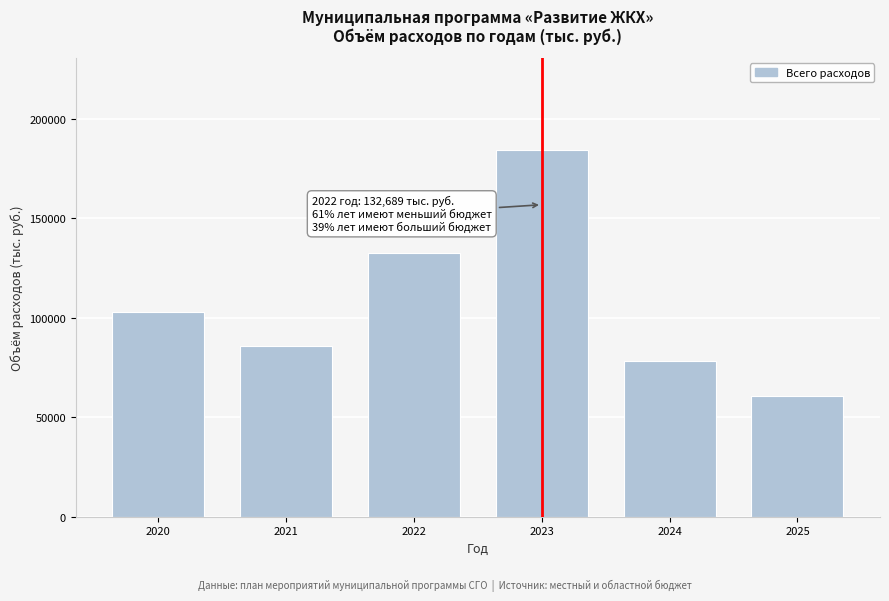

Reading left to right, extract all data points from this chart.

2020=102852.1	2021=85819.6	2022=132689.3	2023=184510.4	2024=78214.9	2025=60881.9